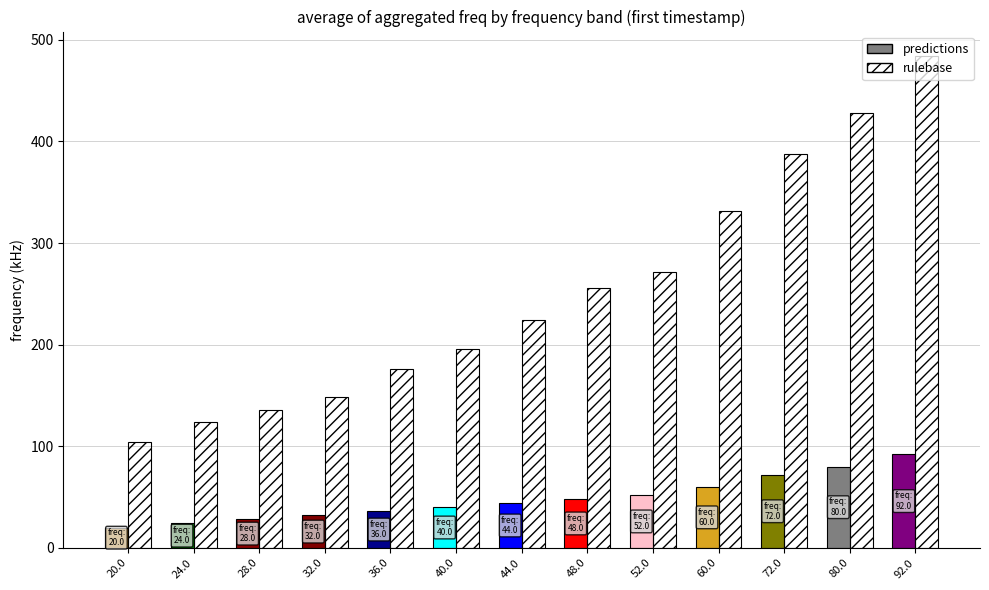

How many bars are there in total?

26